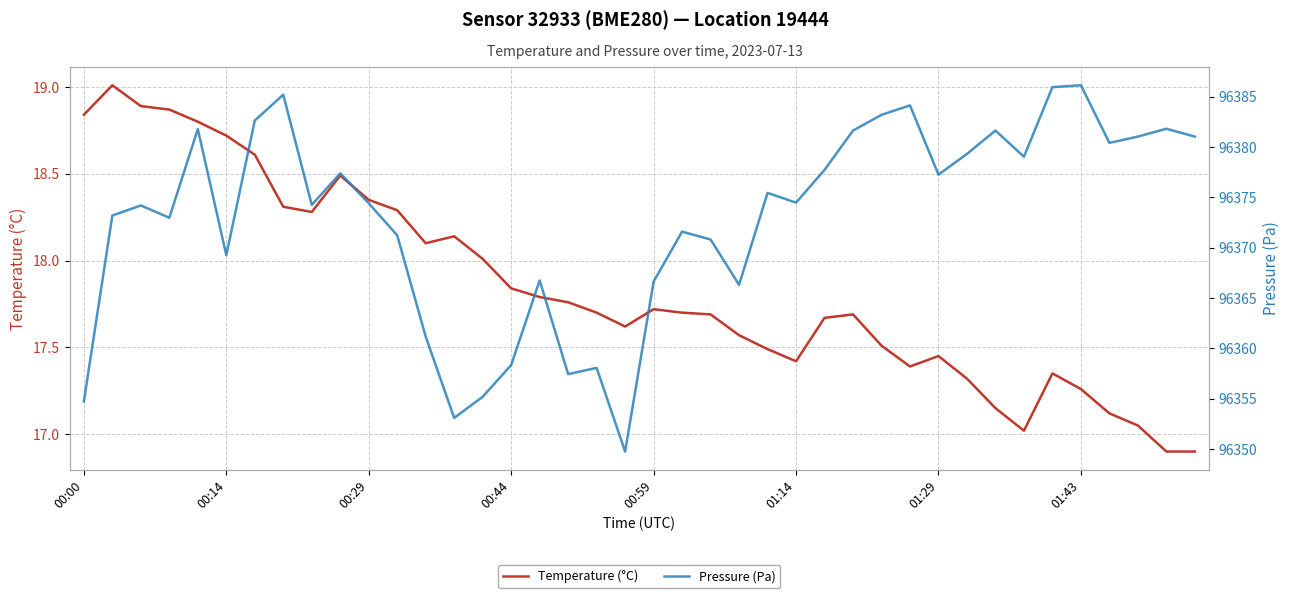

What is the sum of the Pressure (Pa) values at 33 and 27?

192760.7